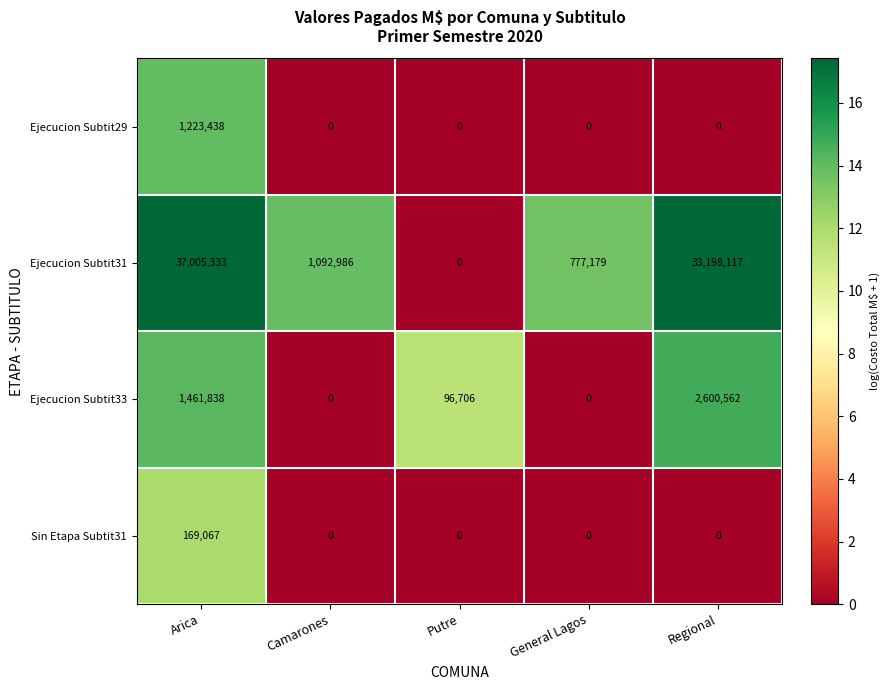

What is the sum of all Ejecucion Subtit29 values?

1223438